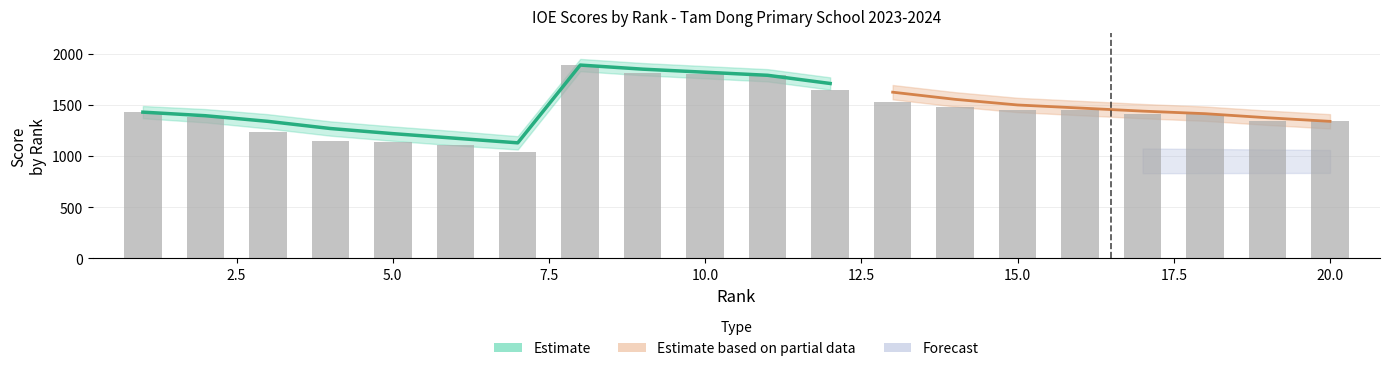

What is the difference between the Score values at 20 and 15?

110